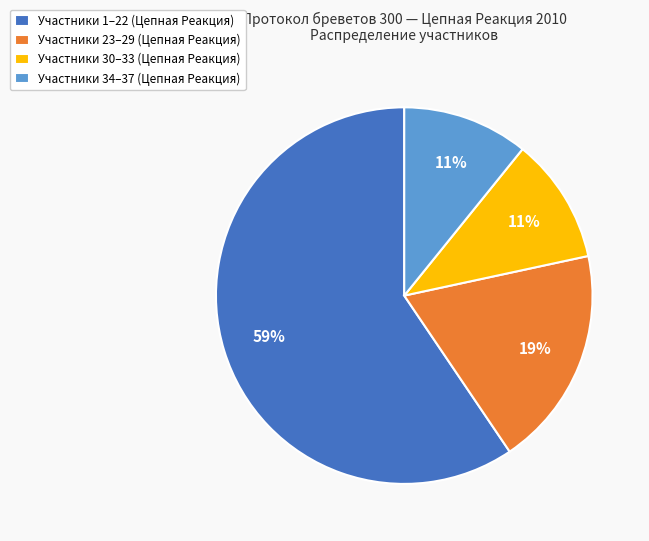

How many segments does this pie chart have?

4